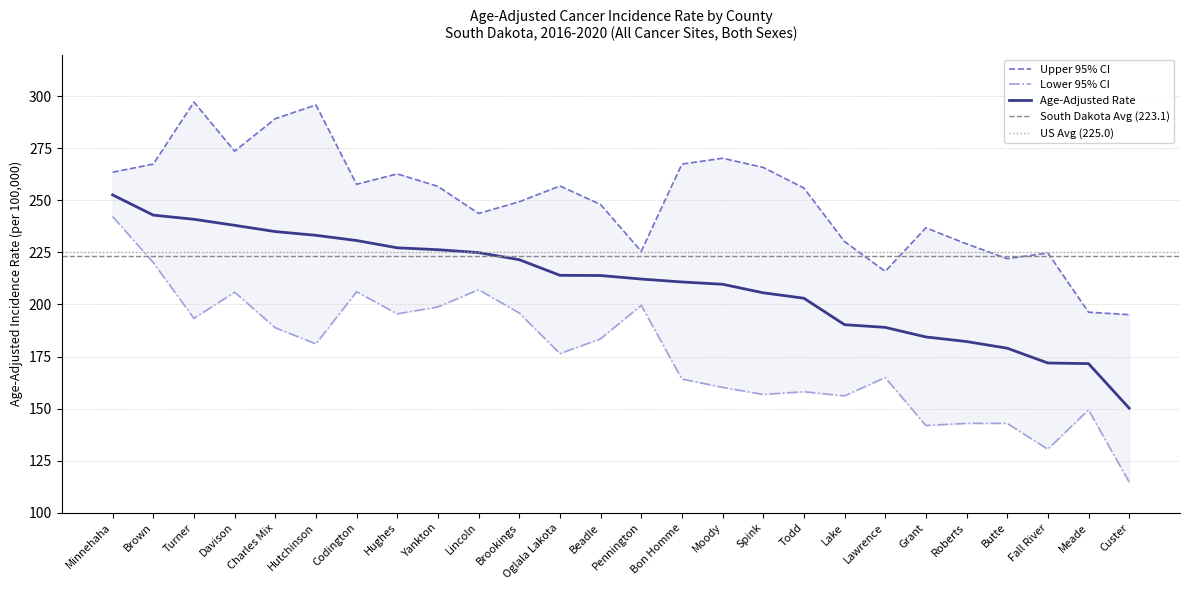

At which category is the sum across all series the highest?

Minnehaha